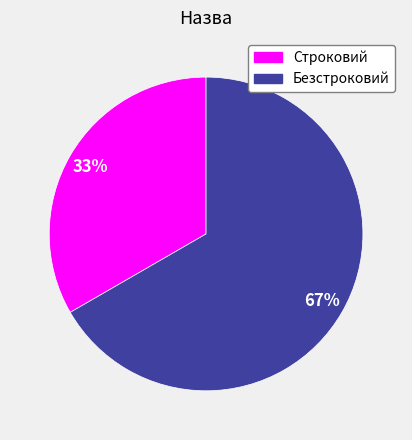

Between Безстроковий and Строковий, which is larger?

Безстроковий